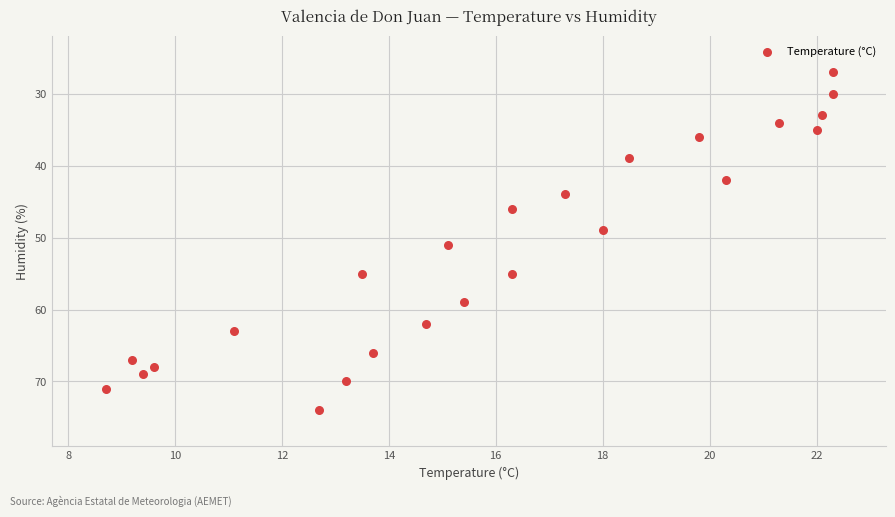

What is the range of Y values (max minus min)?

47